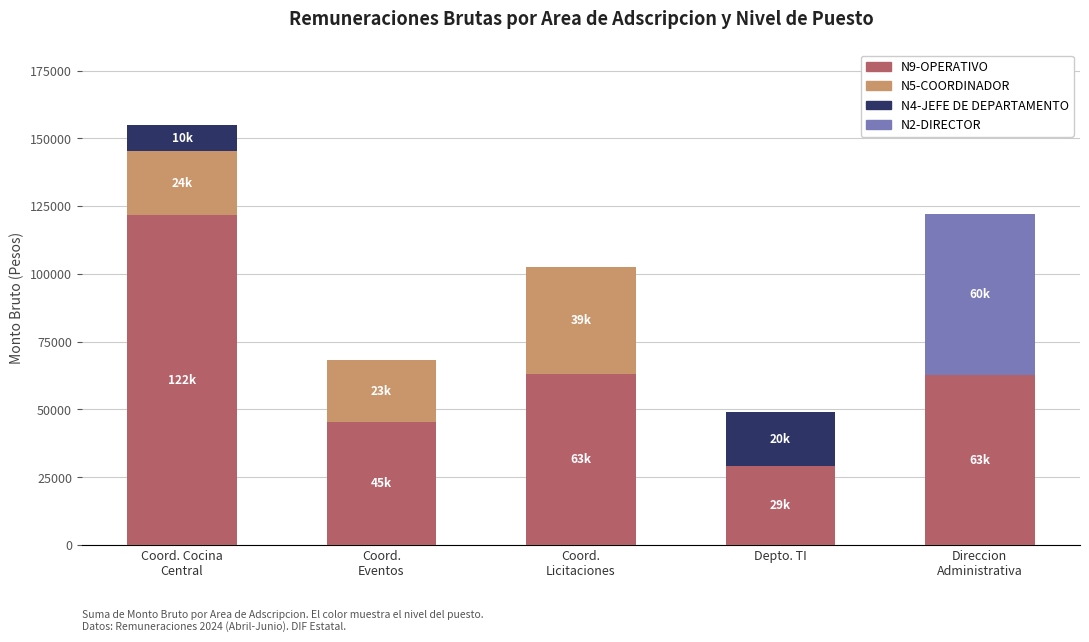

What is the highest value of the N9-OPERATIVO series?

121635.4